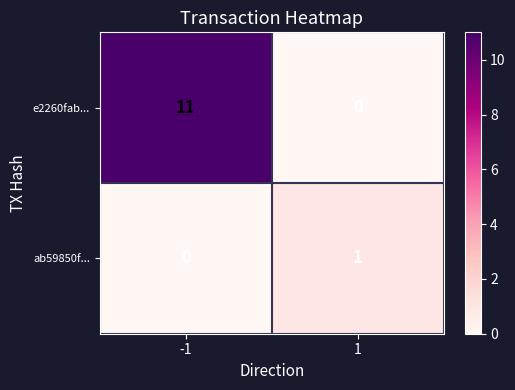

List the series in order of their overall mean, lowest first.

ab59850f..., e2260fab...